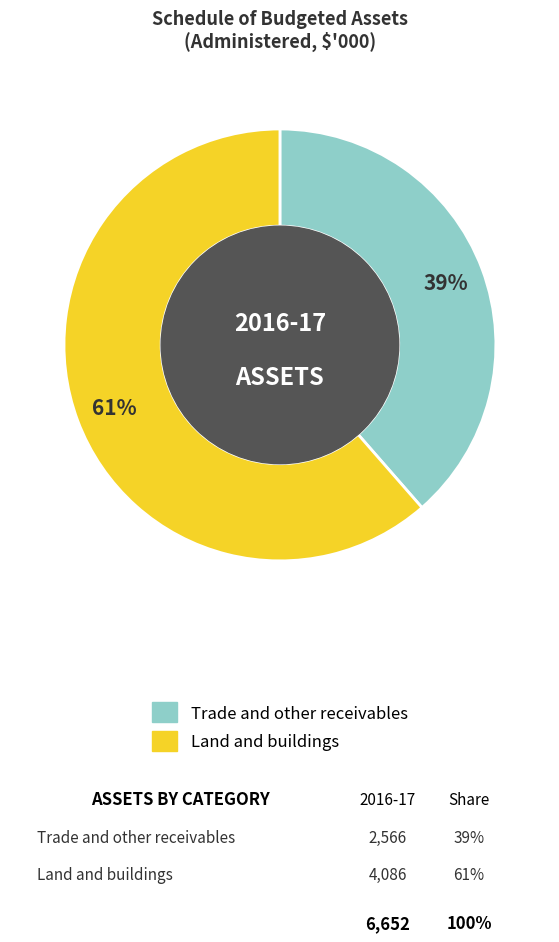

What percentage is the Trade and other receivables slice, to the nearest percent?

39%